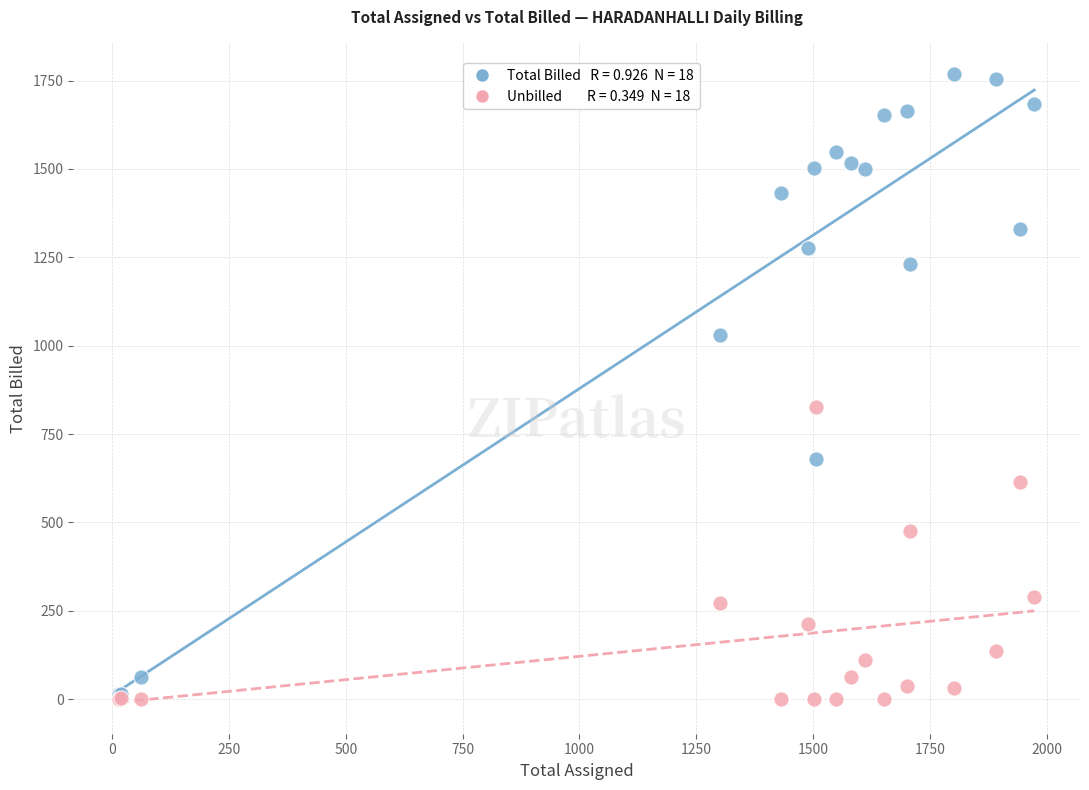

Across all series, what Y value is closest to 884?

827